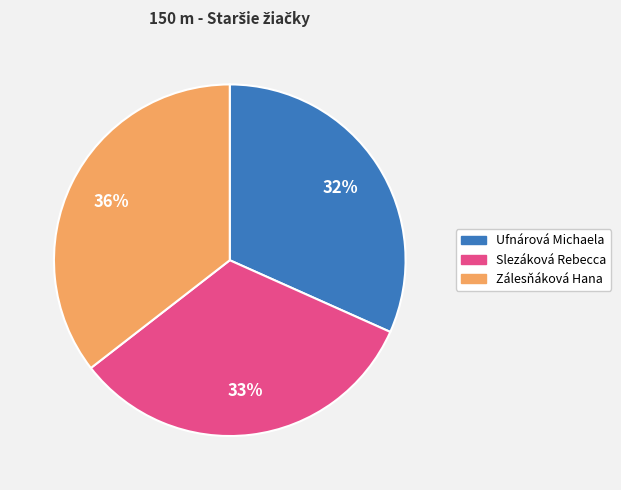

Rank the categories by value from lowest to highest.

Ufnárová Michaela, Slezáková Rebecca, Zálesňáková Hana